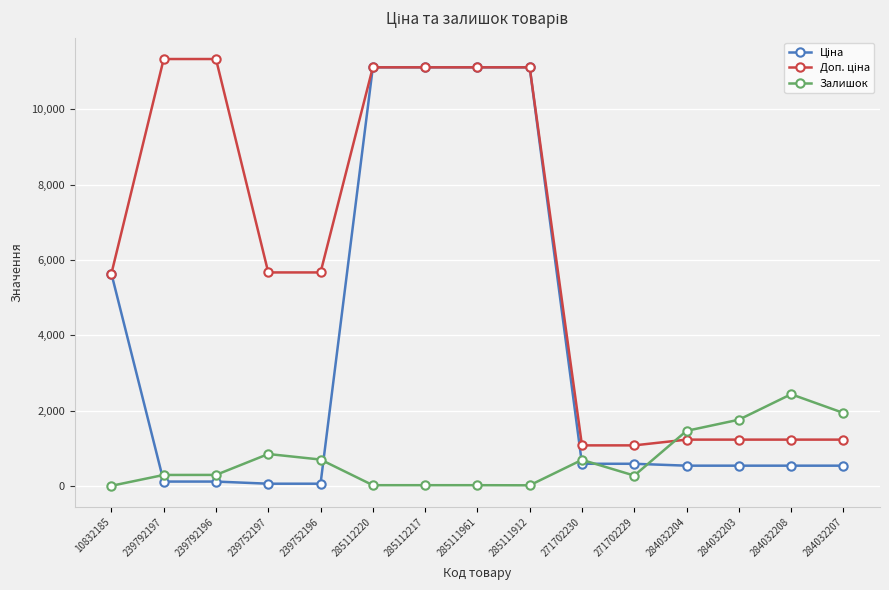

At how many categories does at least one series exceed 8010?

6